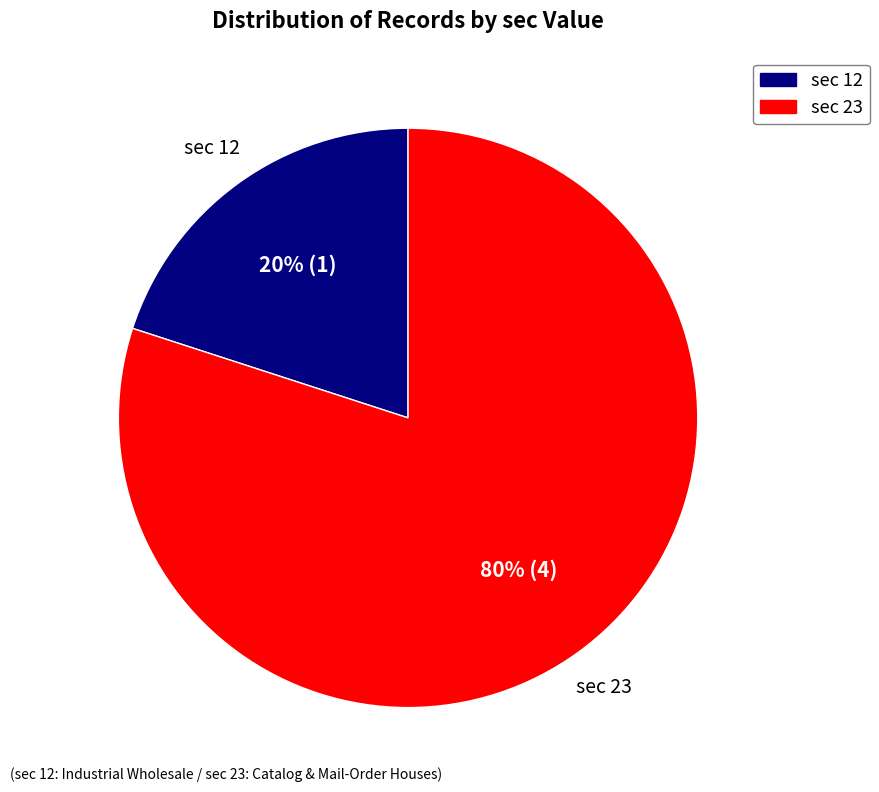

What percentage is the sec 12 slice, to the nearest percent?

20%